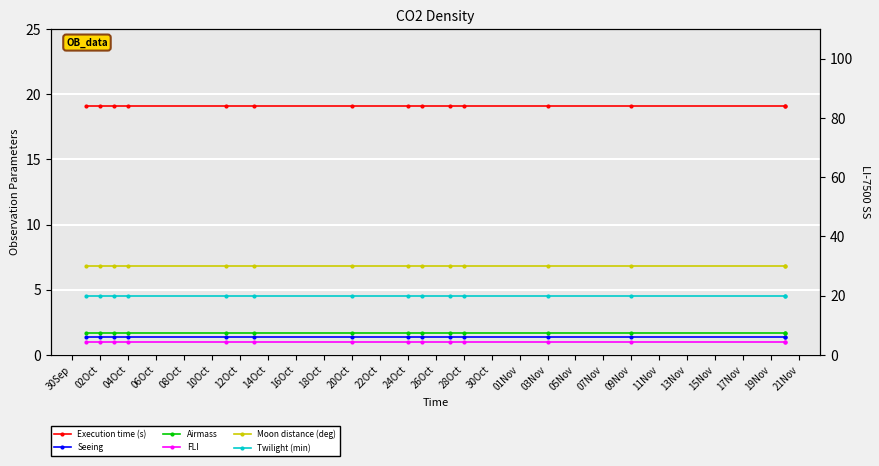

True or false: Seeing and Twilight (min) intersect in this chart.

False